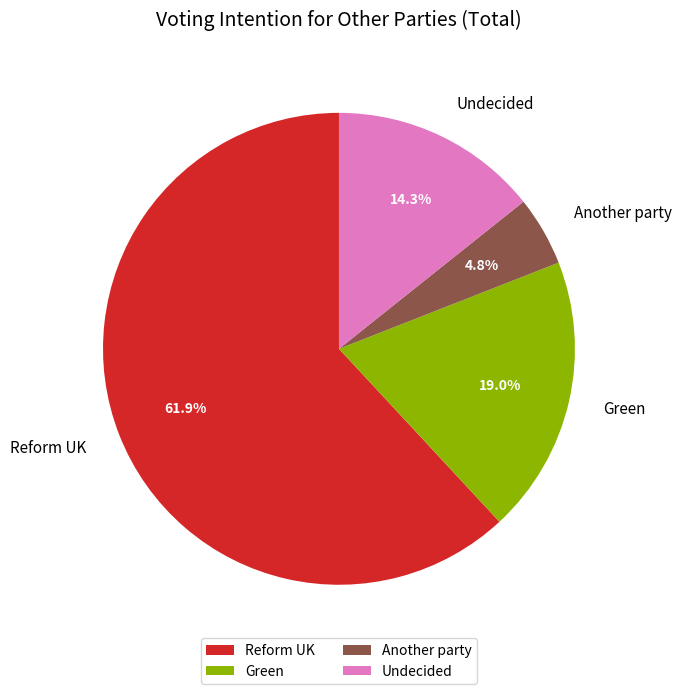

What is the smallest slice in the pie chart?

Another party